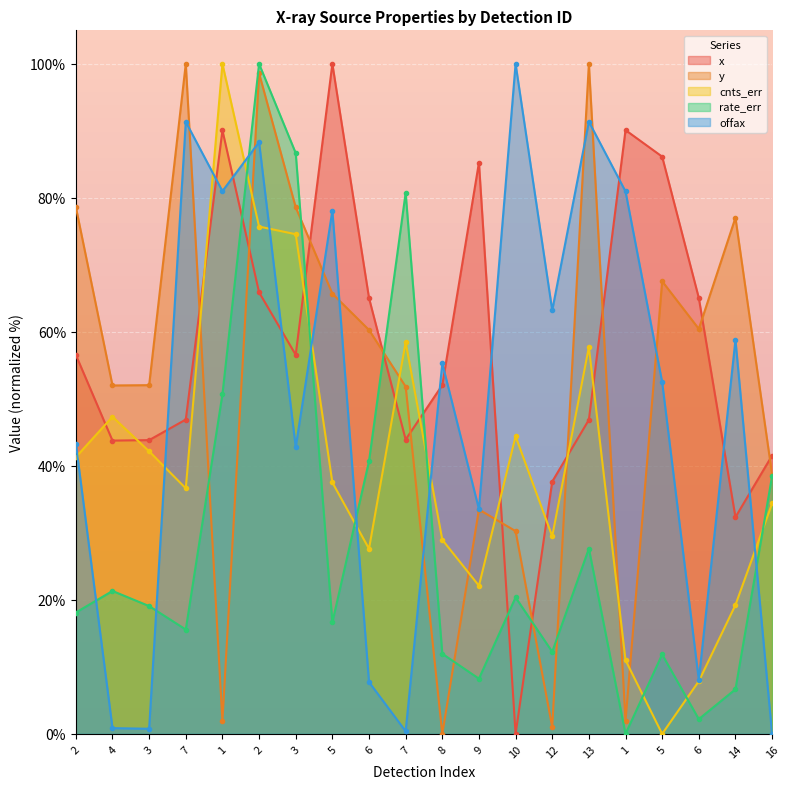

At which label does cnts_err first exceed 37?

2